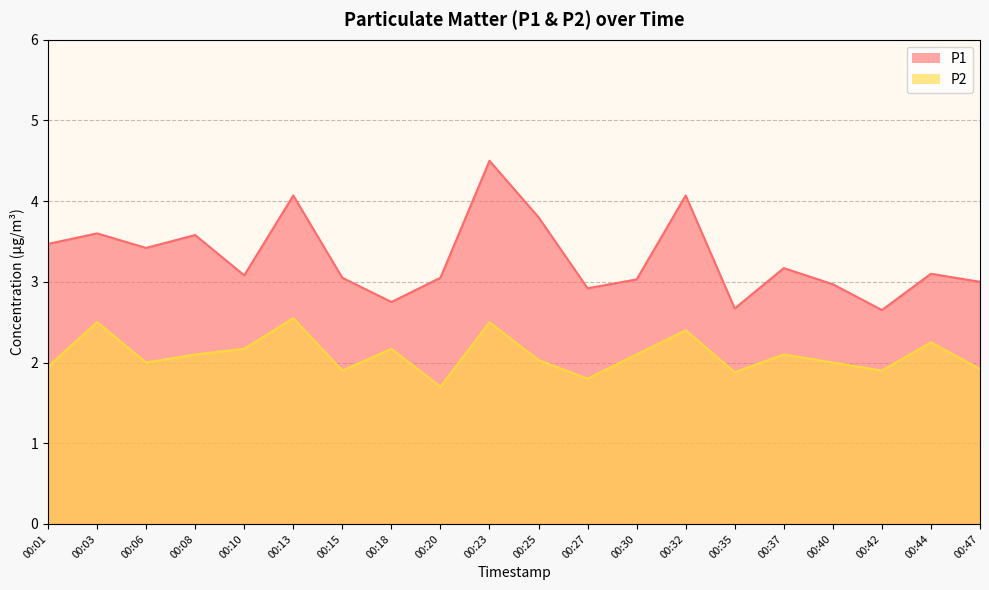

List the series in order of their overall mean, highest first.

P1, P2